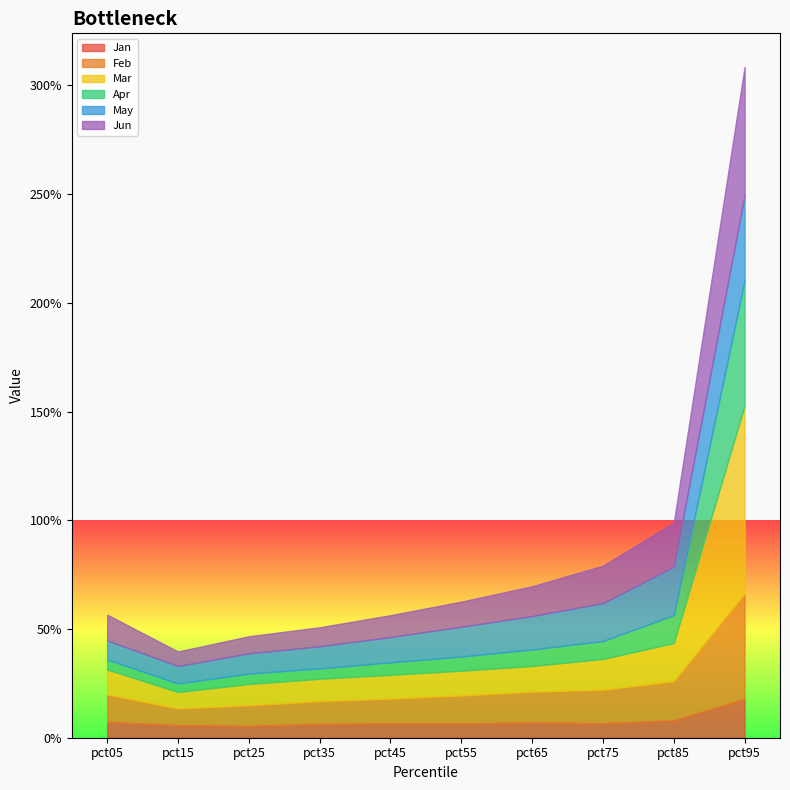

Rank the series by their maximum value, from highest to lowest.

Mar, Jun, Apr, Feb, May, Jan